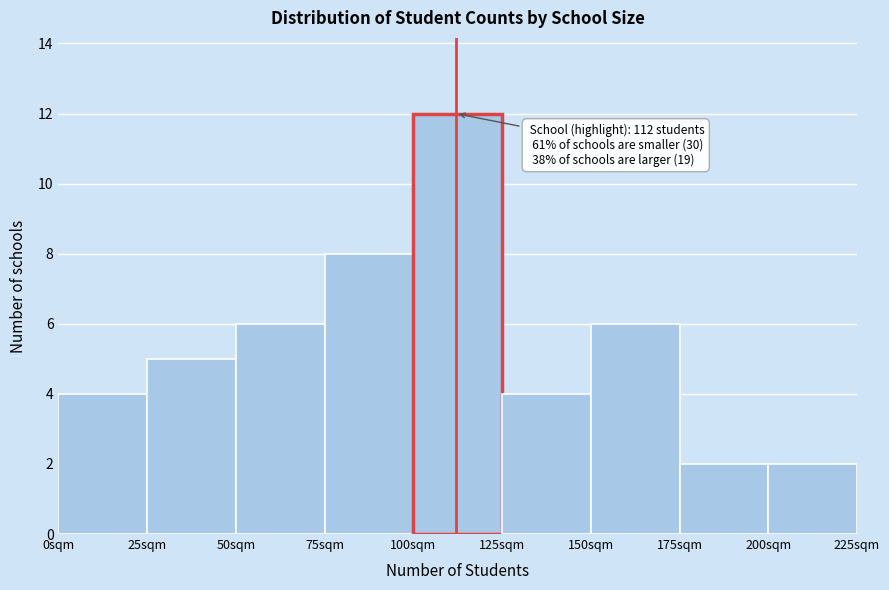

Over which range of the x-axis is the bar tallest?

100 to 125